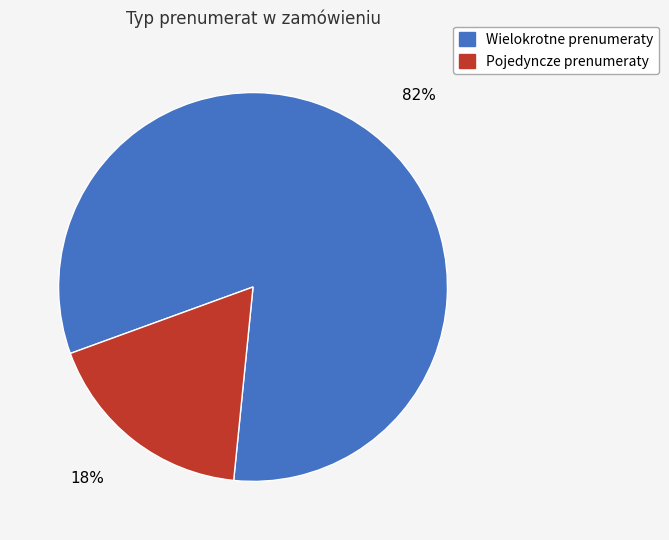

What is the largest slice in the pie chart?

Wielokrotne prenumeraty